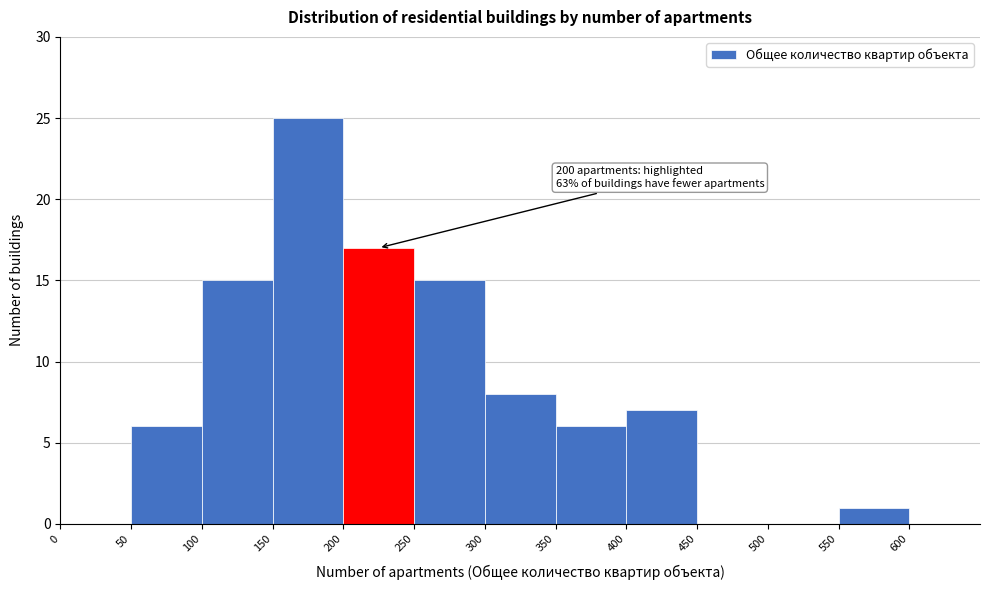

Which range on the x-axis has the tallest bar?

150 to 200